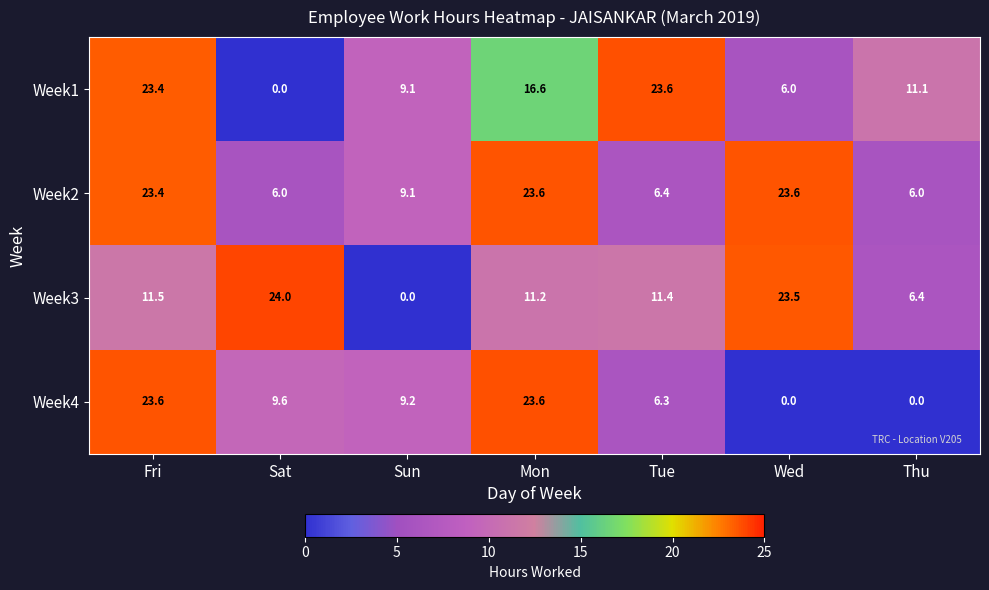

True or false: Week2 has a value of 4.2 at Tue.

False